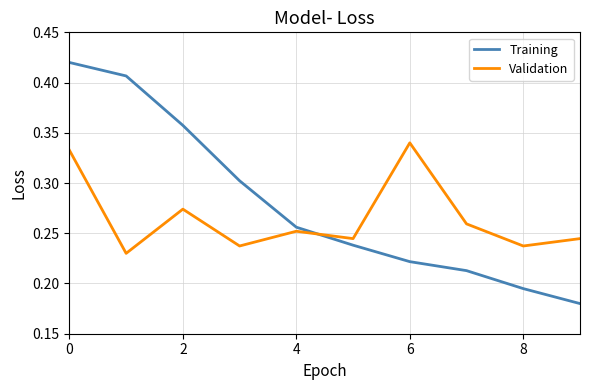

How many lines are shown in the chart?

2